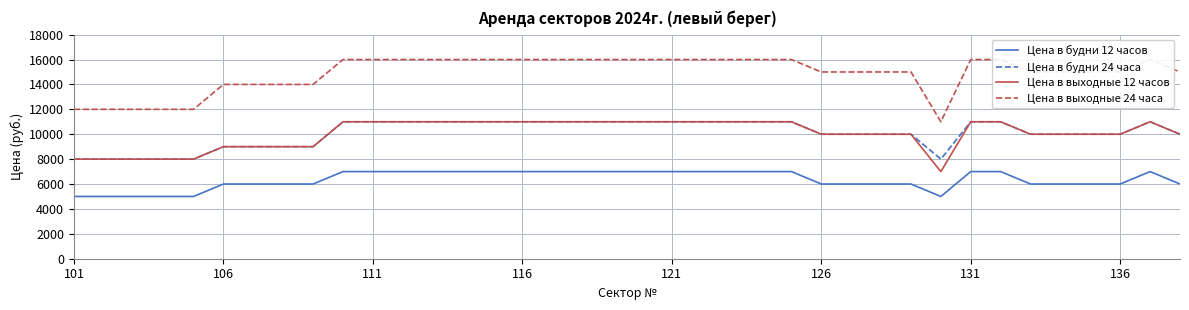

The Цена в будни 24 часа series shows 16001 at 9. True or false?

False